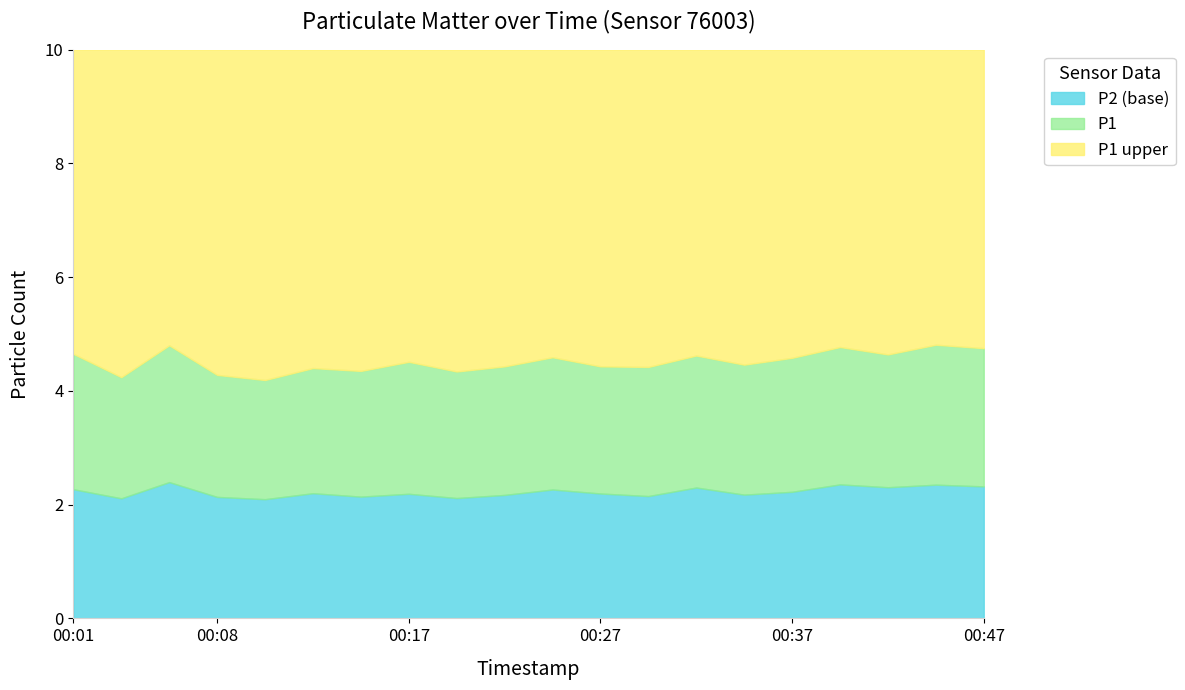

True or false: P2 and P1 cross at least once.

False